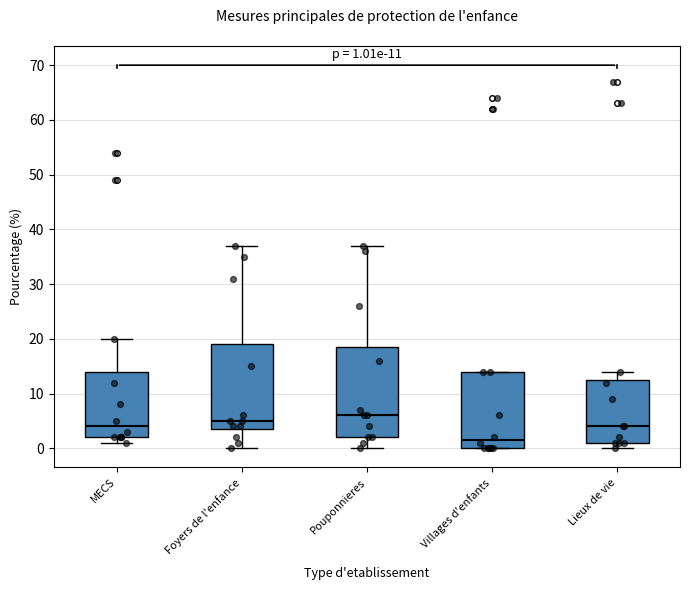

Which box has the highest median line?

Pouponnieres